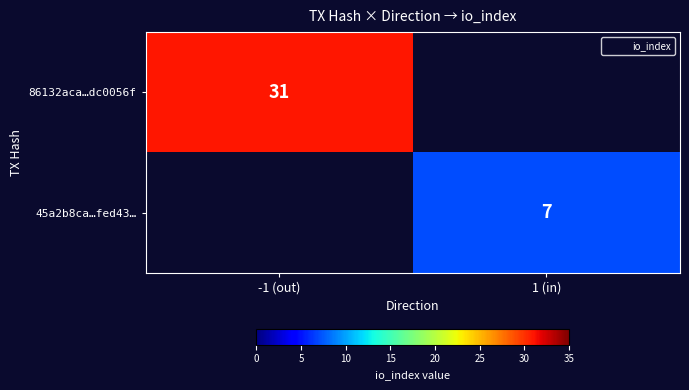

What is the minimum value shown in the chart?

7.0